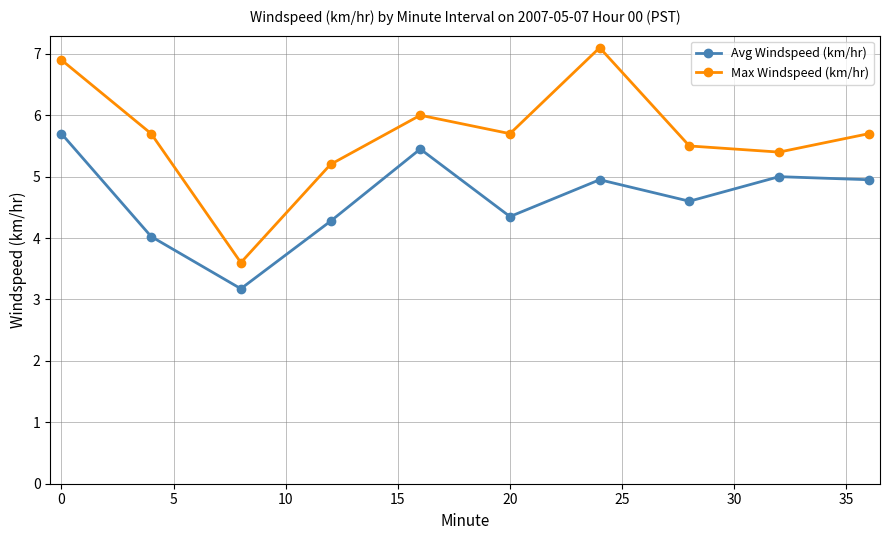

What is the average value of the Avg Windspeed (km/hr) series?

4.6